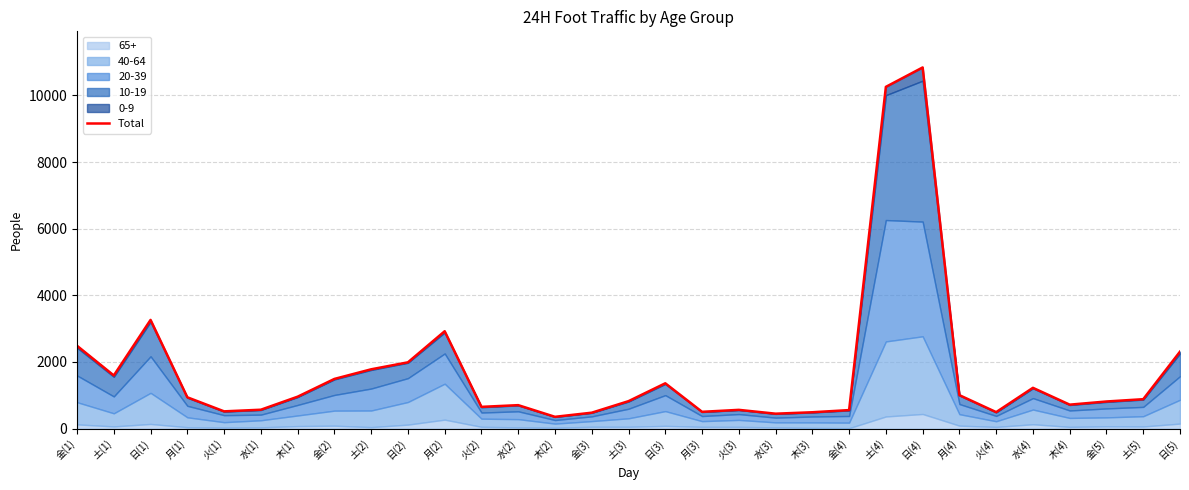

How many data points are above 883?

15